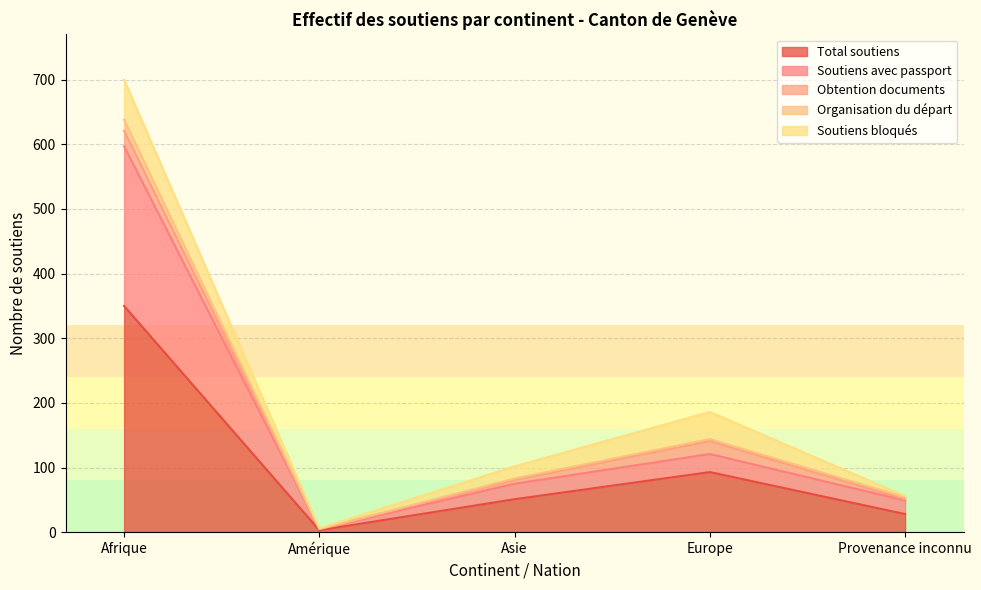

The value of Soutiens avec passport at Amérique is 5. True or false?

True